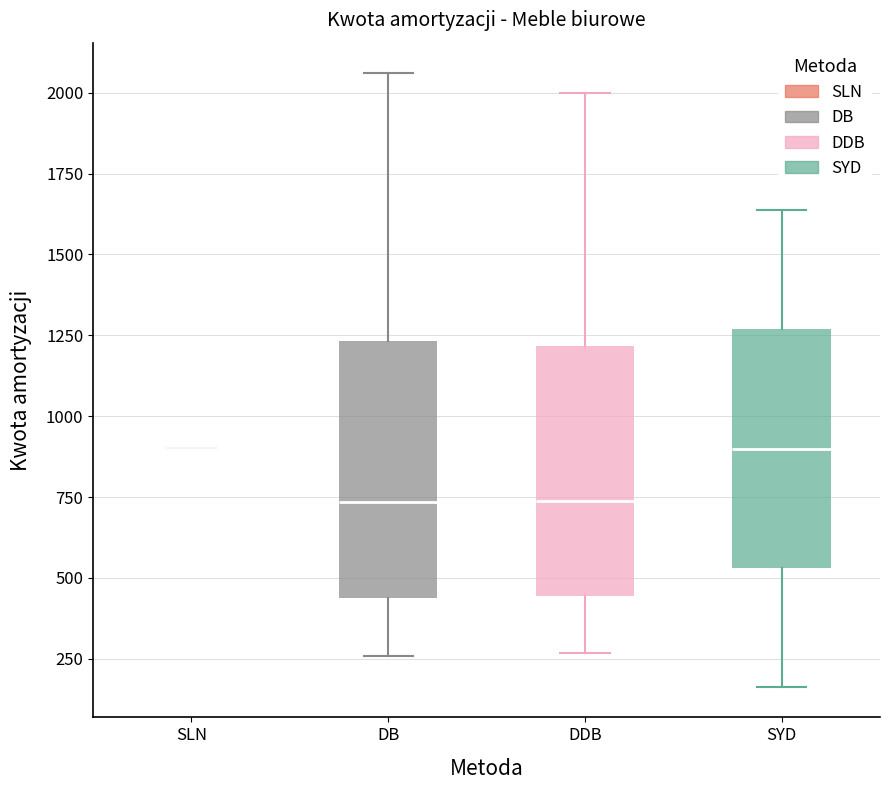

Reading left to right, transcribe this box plot: for each box, give where its median line is, the range the box spans, and where its two whiskers end, as read against the y-axis. The values are not printed on the chart, so give them approximately, as read against the axis.

SLN: box collapsed to a line at 900, whiskers 900 to 900
DB: median 750, box 450 to 1250, whiskers 250 to 2050
DDB: median 750, box 450 to 1200, whiskers 250 to 2000
SYD: median 900, box 550 to 1250, whiskers 150 to 1650